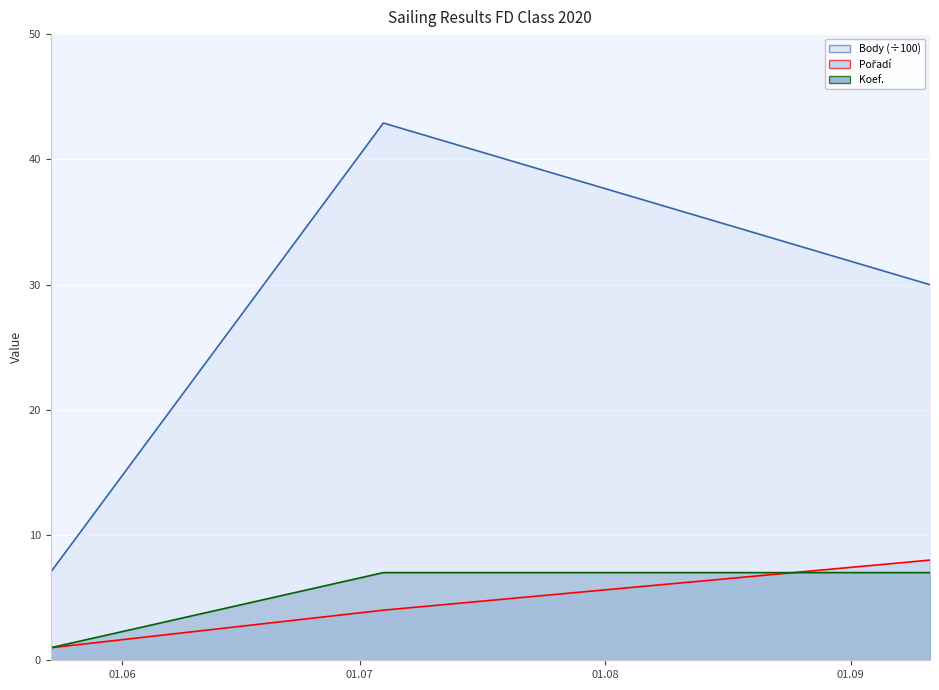

How many values in the Body series exceed 29?

2